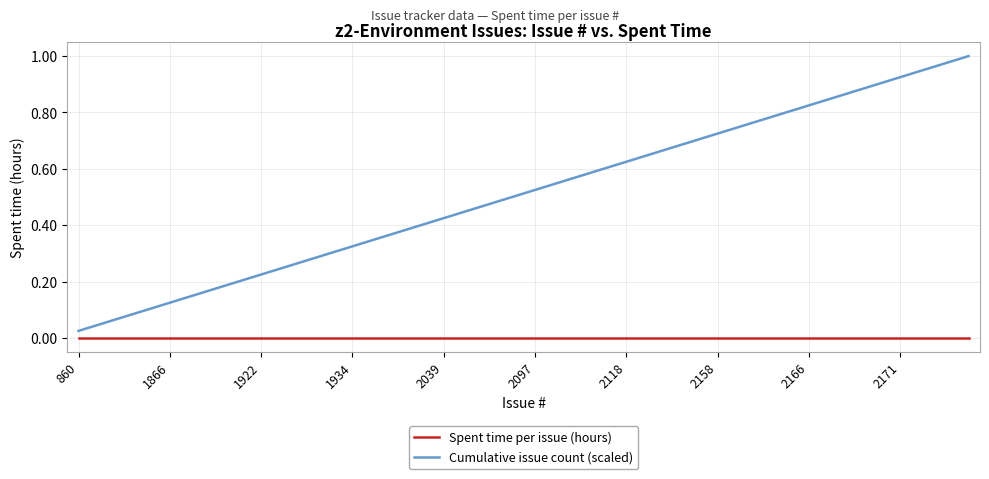

List the series in order of their peak value, lowest first.

Spent time per issue (hours), Cumulative issue count (scaled)